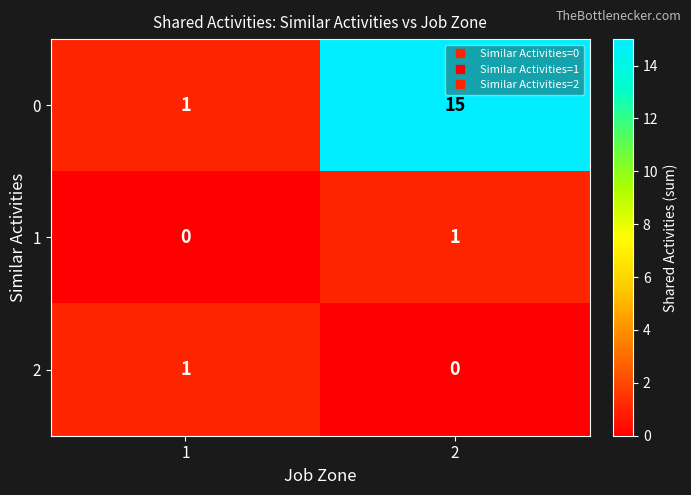

Rank the categories by 2 value from highest to lowest.

1, 2